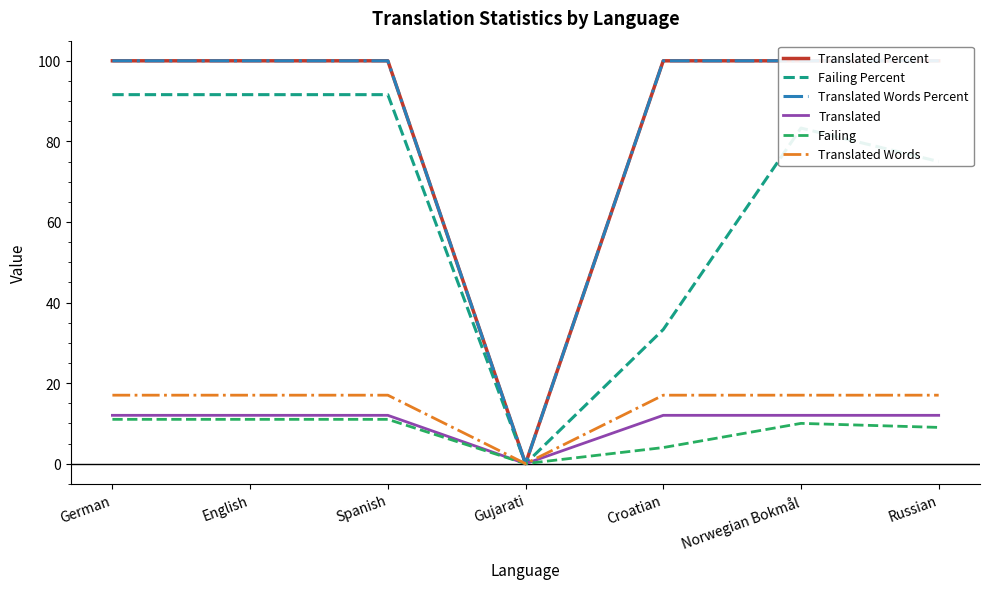

At which label is Failing Percent closest to 45?

Croatian